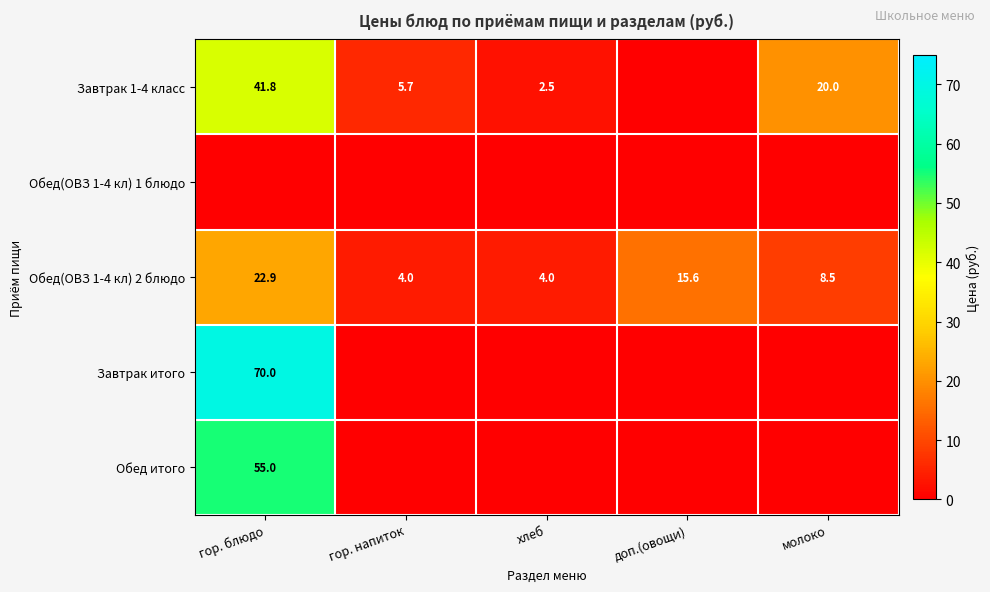

What is the difference between the second highest and minimum values in the Обед(ОВЗ 1-4 кл) 2 блюдо series?

11.6